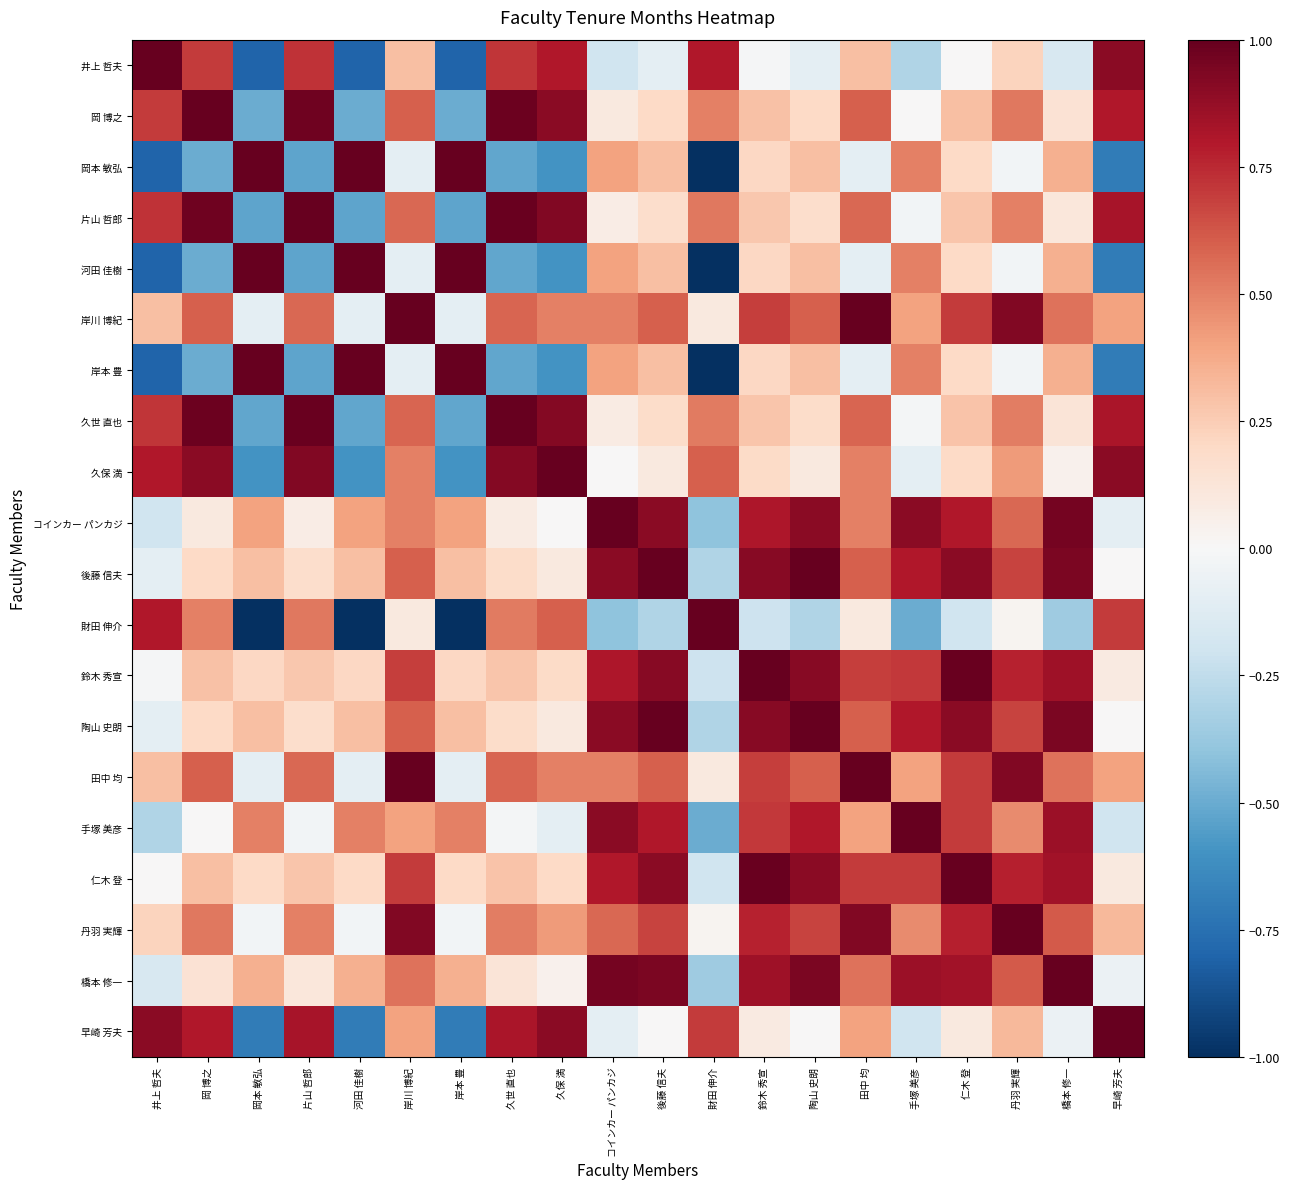

Reading right to left, extract all data points from this chart.

井上 哲夫: 早崎 芳夫=0.9	橋本 修一=-0.2	丹羽 実輝=0.2	仁木 登=0.0	手塚 美彦=-0.3	田中 均=0.3	陶山 史朗=-0.1	鈴木 秀宣=-0.0	財田 伸介=0.8	後藤 信夫=-0.1	コインカー パンカジ=-0.2	久保 満=0.8	久世 直也=0.7	岸本 豊=-0.8	岸川 博紀=0.3	河田 佳樹=-0.8	片山 哲郎=0.7	岡本 敏弘=-0.8	岡 博之=0.7	井上 哲夫=1.0
岡 博之: 早崎 芳夫=0.8	橋本 修一=0.1	丹羽 実輝=0.5	仁木 登=0.3	手塚 美彦=0.0	田中 均=0.6	陶山 史朗=0.2	鈴木 秀宣=0.3	財田 伸介=0.5	後藤 信夫=0.2	コインカー パンカジ=0.1	久保 満=0.9	久世 直也=1.0	岸本 豊=-0.5	岸川 博紀=0.6	河田 佳樹=-0.5	片山 哲郎=1.0	岡本 敏弘=-0.5	岡 博之=1.0	井上 哲夫=0.7
岡本 敏弘: 早崎 芳夫=-0.7	橋本 修一=0.4	丹羽 実輝=-0.0	仁木 登=0.2	手塚 美彦=0.5	田中 均=-0.1	陶山 史朗=0.3	鈴木 秀宣=0.2	財田 伸介=-1.0	後藤 信夫=0.3	コインカー パンカジ=0.4	久保 満=-0.6	久世 直也=-0.5	岸本 豊=1.0	岸川 博紀=-0.1	河田 佳樹=1.0	片山 哲郎=-0.5	岡本 敏弘=1.0	岡 博之=-0.5	井上 哲夫=-0.8
片山 哲郎: 早崎 芳夫=0.8	橋本 修一=0.1	丹羽 実輝=0.5	仁木 登=0.3	手塚 美彦=-0.0	田中 均=0.6	陶山 史朗=0.2	鈴木 秀宣=0.3	財田 伸介=0.5	後藤 信夫=0.2	コインカー パンカジ=0.1	久保 満=0.9	久世 直也=1.0	岸本 豊=-0.5	岸川 博紀=0.6	河田 佳樹=-0.5	片山 哲郎=1.0	岡本 敏弘=-0.5	岡 博之=1.0	井上 哲夫=0.7
河田 佳樹: 早崎 芳夫=-0.7	橋本 修一=0.4	丹羽 実輝=-0.0	仁木 登=0.2	手塚 美彦=0.5	田中 均=-0.1	陶山 史朗=0.3	鈴木 秀宣=0.2	財田 伸介=-1.0	後藤 信夫=0.3	コインカー パンカジ=0.4	久保 満=-0.6	久世 直也=-0.5	岸本 豊=1.0	岸川 博紀=-0.1	河田 佳樹=1.0	片山 哲郎=-0.5	岡本 敏弘=1.0	岡 博之=-0.5	井上 哲夫=-0.8
岸川 博紀: 早崎 芳夫=0.4	橋本 修一=0.5	丹羽 実輝=0.9	仁木 登=0.7	手塚 美彦=0.4	田中 均=1.0	陶山 史朗=0.6	鈴木 秀宣=0.7	財田 伸介=0.1	後藤 信夫=0.6	コインカー パンカジ=0.5	久保 満=0.5	久世 直也=0.6	岸本 豊=-0.1	岸川 博紀=1.0	河田 佳樹=-0.1	片山 哲郎=0.6	岡本 敏弘=-0.1	岡 博之=0.6	井上 哲夫=0.3
岸本 豊: 早崎 芳夫=-0.7	橋本 修一=0.4	丹羽 実輝=-0.0	仁木 登=0.2	手塚 美彦=0.5	田中 均=-0.1	陶山 史朗=0.3	鈴木 秀宣=0.2	財田 伸介=-1.0	後藤 信夫=0.3	コインカー パンカジ=0.4	久保 満=-0.6	久世 直也=-0.5	岸本 豊=1.0	岸川 博紀=-0.1	河田 佳樹=1.0	片山 哲郎=-0.5	岡本 敏弘=1.0	岡 博之=-0.5	井上 哲夫=-0.8
久世 直也: 早崎 芳夫=0.8	橋本 修一=0.1	丹羽 実輝=0.5	仁木 登=0.3	手塚 美彦=-0.0	田中 均=0.6	陶山 史朗=0.2	鈴木 秀宣=0.3	財田 伸介=0.5	後藤 信夫=0.2	コインカー パンカジ=0.1	久保 満=0.9	久世 直也=1.0	岸本 豊=-0.5	岸川 博紀=0.6	河田 佳樹=-0.5	片山 哲郎=1.0	岡本 敏弘=-0.5	岡 博之=1.0	井上 哲夫=0.7
久保 満: 早崎 芳夫=0.9	橋本 修一=0.0	丹羽 実輝=0.4	仁木 登=0.2	手塚 美彦=-0.1	田中 均=0.5	陶山 史朗=0.1	鈴木 秀宣=0.2	財田 伸介=0.6	後藤 信夫=0.1	コインカー パンカジ=0.0	久保 満=1.0	久世 直也=0.9	岸本 豊=-0.6	岸川 博紀=0.5	河田 佳樹=-0.6	片山 哲郎=0.9	岡本 敏弘=-0.6	岡 博之=0.9	井上 哲夫=0.8
コインカー パンカジ: 早崎 芳夫=-0.1	橋本 修一=1.0	丹羽 実輝=0.6	仁木 登=0.8	手塚 美彦=0.9	田中 均=0.5	陶山 史朗=0.9	鈴木 秀宣=0.8	財田 伸介=-0.4	後藤 信夫=0.9	コインカー パンカジ=1.0	久保 満=0.0	久世 直也=0.1	岸本 豊=0.4	岸川 博紀=0.5	河田 佳樹=0.4	片山 哲郎=0.1	岡本 敏弘=0.4	岡 博之=0.1	井上 哲夫=-0.2
後藤 信夫: 早崎 芳夫=0.0	橋本 修一=0.9	丹羽 実輝=0.7	仁木 登=0.9	手塚 美彦=0.8	田中 均=0.6	陶山 史朗=1.0	鈴木 秀宣=0.9	財田 伸介=-0.3	後藤 信夫=1.0	コインカー パンカジ=0.9	久保 満=0.1	久世 直也=0.2	岸本 豊=0.3	岸川 博紀=0.6	河田 佳樹=0.3	片山 哲郎=0.2	岡本 敏弘=0.3	岡 博之=0.2	井上 哲夫=-0.1
財田 伸介: 早崎 芳夫=0.7	橋本 修一=-0.4	丹羽 実輝=0.0	仁木 登=-0.2	手塚 美彦=-0.5	田中 均=0.1	陶山 史朗=-0.3	鈴木 秀宣=-0.2	財田 伸介=1.0	後藤 信夫=-0.3	コインカー パンカジ=-0.4	久保 満=0.6	久世 直也=0.5	岸本 豊=-1.0	岸川 博紀=0.1	河田 佳樹=-1.0	片山 哲郎=0.5	岡本 敏弘=-1.0	岡 博之=0.5	井上 哲夫=0.8
鈴木 秀宣: 早崎 芳夫=0.1	橋本 修一=0.9	丹羽 実輝=0.8	仁木 登=1.0	手塚 美彦=0.7	田中 均=0.7	陶山 史朗=0.9	鈴木 秀宣=1.0	財田 伸介=-0.2	後藤 信夫=0.9	コインカー パンカジ=0.8	久保 満=0.2	久世 直也=0.3	岸本 豊=0.2	岸川 博紀=0.7	河田 佳樹=0.2	片山 哲郎=0.3	岡本 敏弘=0.2	岡 博之=0.3	井上 哲夫=-0.0
陶山 史朗: 早崎 芳夫=0.0	橋本 修一=0.9	丹羽 実輝=0.7	仁木 登=0.9	手塚 美彦=0.8	田中 均=0.6	陶山 史朗=1.0	鈴木 秀宣=0.9	財田 伸介=-0.3	後藤 信夫=1.0	コインカー パンカジ=0.9	久保 満=0.1	久世 直也=0.2	岸本 豊=0.3	岸川 博紀=0.6	河田 佳樹=0.3	片山 哲郎=0.2	岡本 敏弘=0.3	岡 博之=0.2	井上 哲夫=-0.1
田中 均: 早崎 芳夫=0.4	橋本 修一=0.5	丹羽 実輝=0.9	仁木 登=0.7	手塚 美彦=0.4	田中 均=1.0	陶山 史朗=0.6	鈴木 秀宣=0.7	財田 伸介=0.1	後藤 信夫=0.6	コインカー パンカジ=0.5	久保 満=0.5	久世 直也=0.6	岸本 豊=-0.1	岸川 博紀=1.0	河田 佳樹=-0.1	片山 哲郎=0.6	岡本 敏弘=-0.1	岡 博之=0.6	井上 哲夫=0.3
手塚 美彦: 早崎 芳夫=-0.2	橋本 修一=0.9	丹羽 実輝=0.5	仁木 登=0.7	手塚 美彦=1.0	田中 均=0.4	陶山 史朗=0.8	鈴木 秀宣=0.7	財田 伸介=-0.5	後藤 信夫=0.8	コインカー パンカジ=0.9	久保 満=-0.1	久世 直也=-0.0	岸本 豊=0.5	岸川 博紀=0.4	河田 佳樹=0.5	片山 哲郎=-0.0	岡本 敏弘=0.5	岡 博之=0.0	井上 哲夫=-0.3
仁木 登: 早崎 芳夫=0.1	橋本 修一=0.8	丹羽 実輝=0.8	仁木 登=1.0	手塚 美彦=0.7	田中 均=0.7	陶山 史朗=0.9	鈴木 秀宣=1.0	財田 伸介=-0.2	後藤 信夫=0.9	コインカー パンカジ=0.8	久保 満=0.2	久世 直也=0.3	岸本 豊=0.2	岸川 博紀=0.7	河田 佳樹=0.2	片山 哲郎=0.3	岡本 敏弘=0.2	岡 博之=0.3	井上 哲夫=0.0
丹羽 実輝: 早崎 芳夫=0.3	橋本 修一=0.6	丹羽 実輝=1.0	仁木 登=0.8	手塚 美彦=0.5	田中 均=0.9	陶山 史朗=0.7	鈴木 秀宣=0.8	財田 伸介=0.0	後藤 信夫=0.7	コインカー パンカジ=0.6	久保 満=0.4	久世 直也=0.5	岸本 豊=-0.0	岸川 博紀=0.9	河田 佳樹=-0.0	片山 哲郎=0.5	岡本 敏弘=-0.0	岡 博之=0.5	井上 哲夫=0.2
橋本 修一: 早崎 芳夫=-0.1	橋本 修一=1.0	丹羽 実輝=0.6	仁木 登=0.8	手塚 美彦=0.9	田中 均=0.5	陶山 史朗=0.9	鈴木 秀宣=0.9	財田 伸介=-0.4	後藤 信夫=0.9	コインカー パンカジ=1.0	久保 満=0.0	久世 直也=0.1	岸本 豊=0.4	岸川 博紀=0.5	河田 佳樹=0.4	片山 哲郎=0.1	岡本 敏弘=0.4	岡 博之=0.1	井上 哲夫=-0.2
早崎 芳夫: 早崎 芳夫=1.0	橋本 修一=-0.1	丹羽 実輝=0.3	仁木 登=0.1	手塚 美彦=-0.2	田中 均=0.4	陶山 史朗=0.0	鈴木 秀宣=0.1	財田 伸介=0.7	後藤 信夫=0.0	コインカー パンカジ=-0.1	久保 満=0.9	久世 直也=0.8	岸本 豊=-0.7	岸川 博紀=0.4	河田 佳樹=-0.7	片山 哲郎=0.8	岡本 敏弘=-0.7	岡 博之=0.8	井上 哲夫=0.9